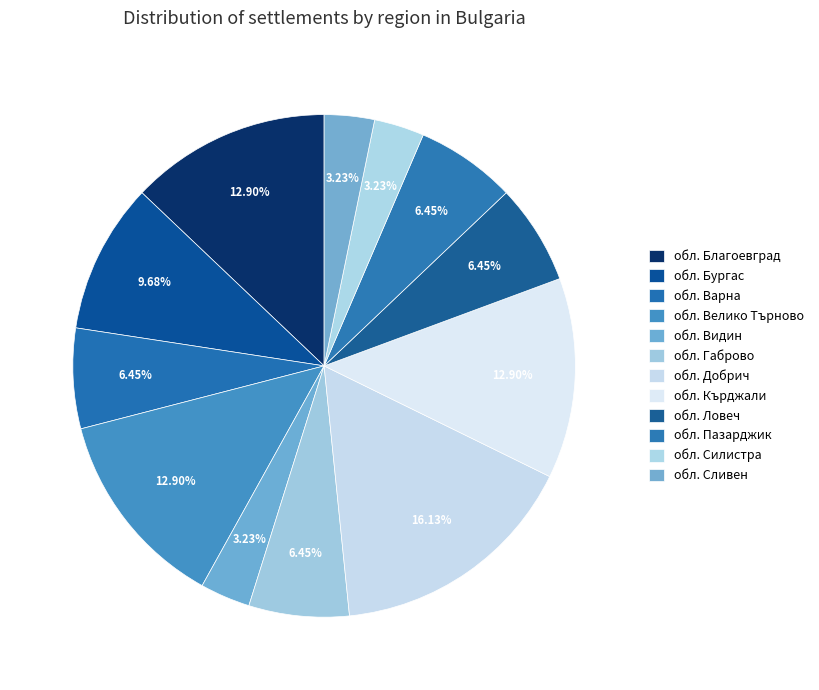

Which category has the smallest portion of the pie?

обл. Видин